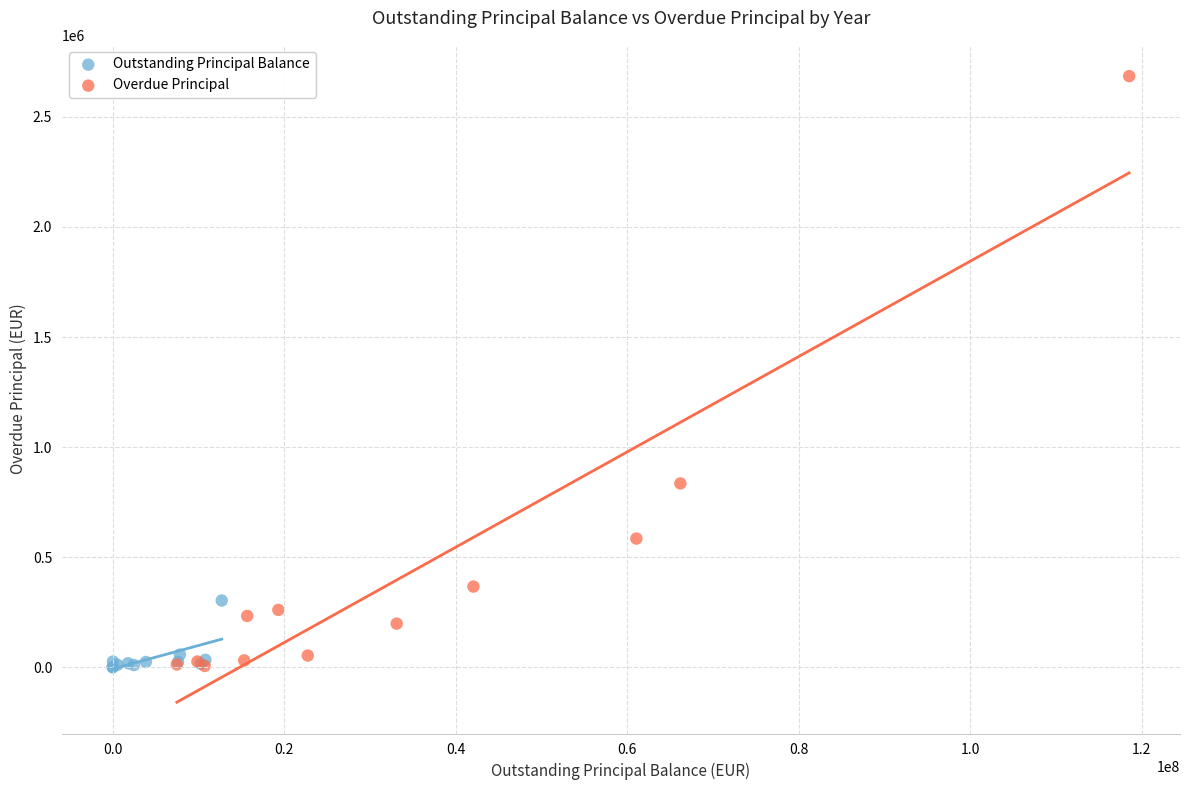

Which series contains the highest Y value?

Overdue Principal